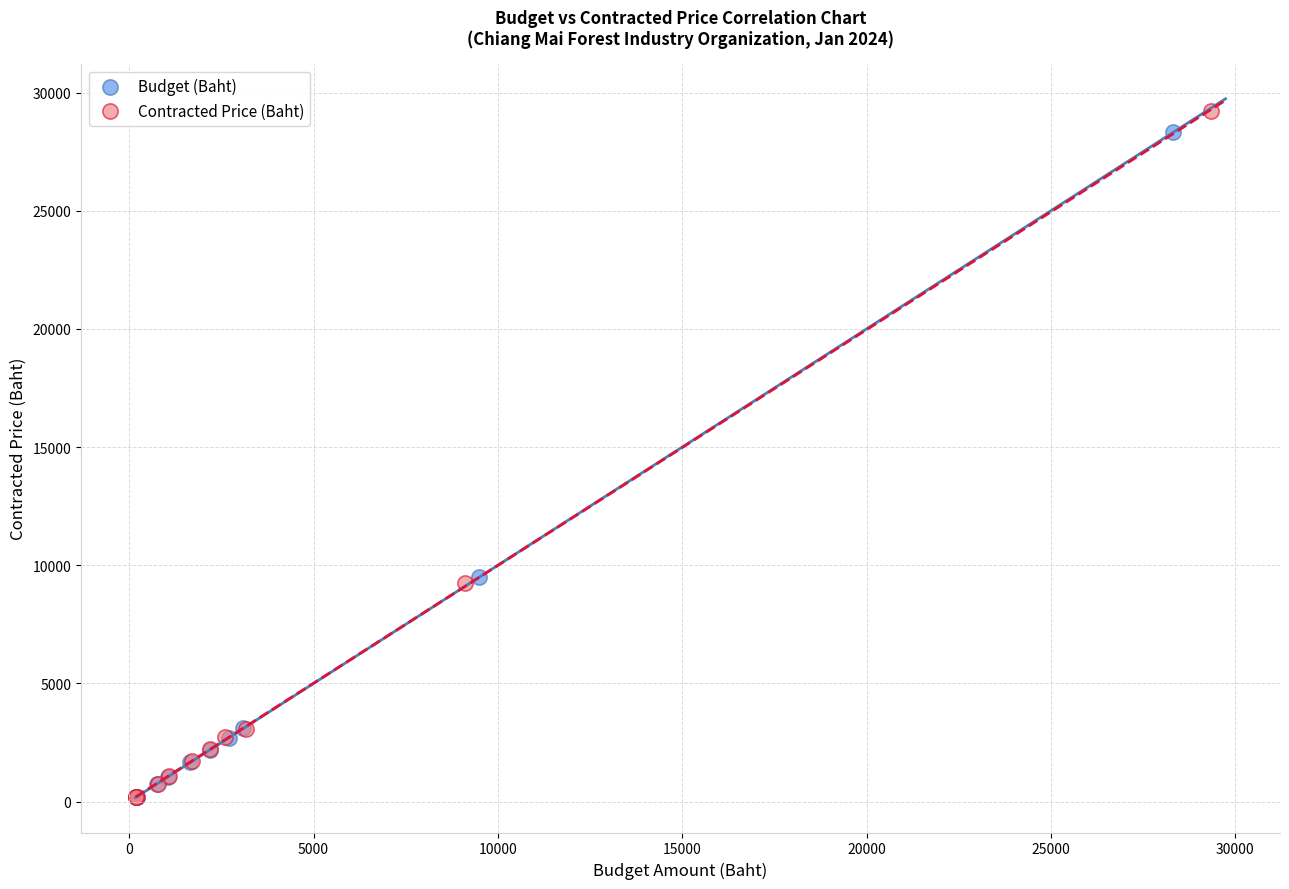

Which series has the largest Y range (max minus min)?

Contracted Price (Baht)